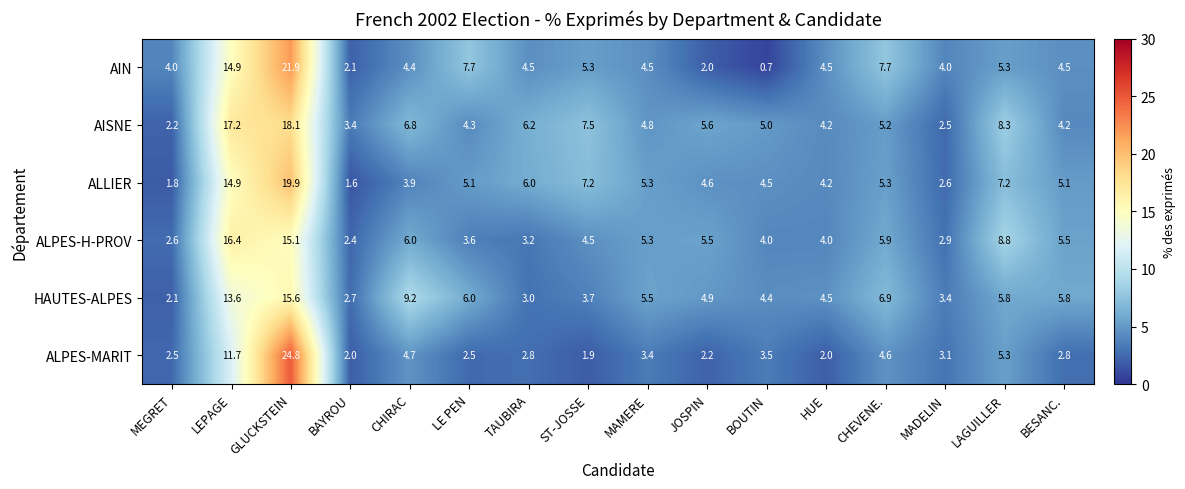

What is the difference between the ALPES-H-PROV values at LE PEN and TAUBIRA?

0.4